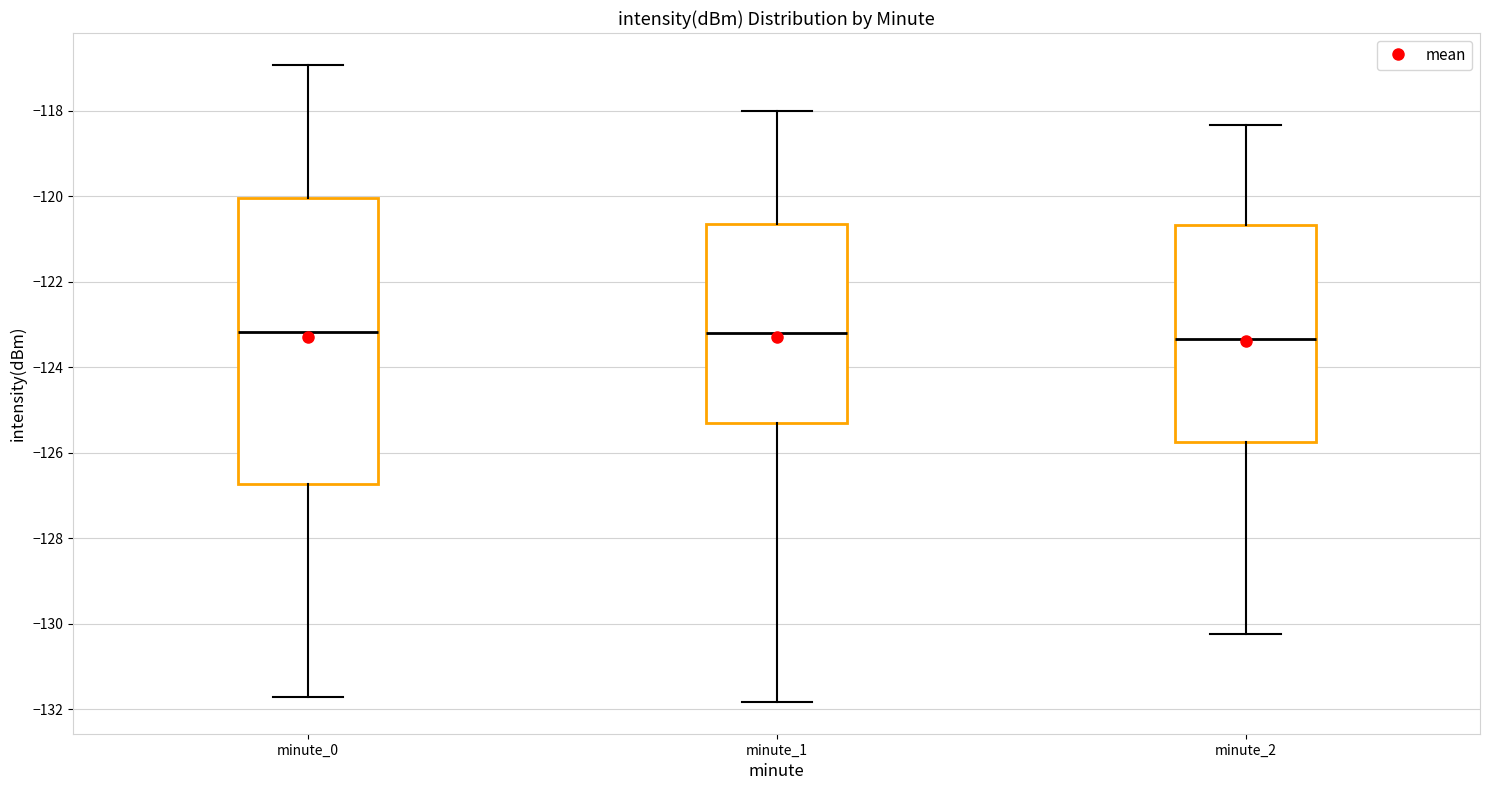

Reading left to right, read every box against the y-axis: the position of its median line, the range the box covers, and the ends of its whiskers. The values are not printed on the chart, so give them approximately, as read against the axis.

minute_0: median -123.2, box -126.8 to -120.0, whiskers -131.8 to -117.0
minute_1: median -123.2, box -125.2 to -120.6, whiskers -131.8 to -118.0
minute_2: median -123.4, box -125.8 to -120.6, whiskers -130.2 to -118.4